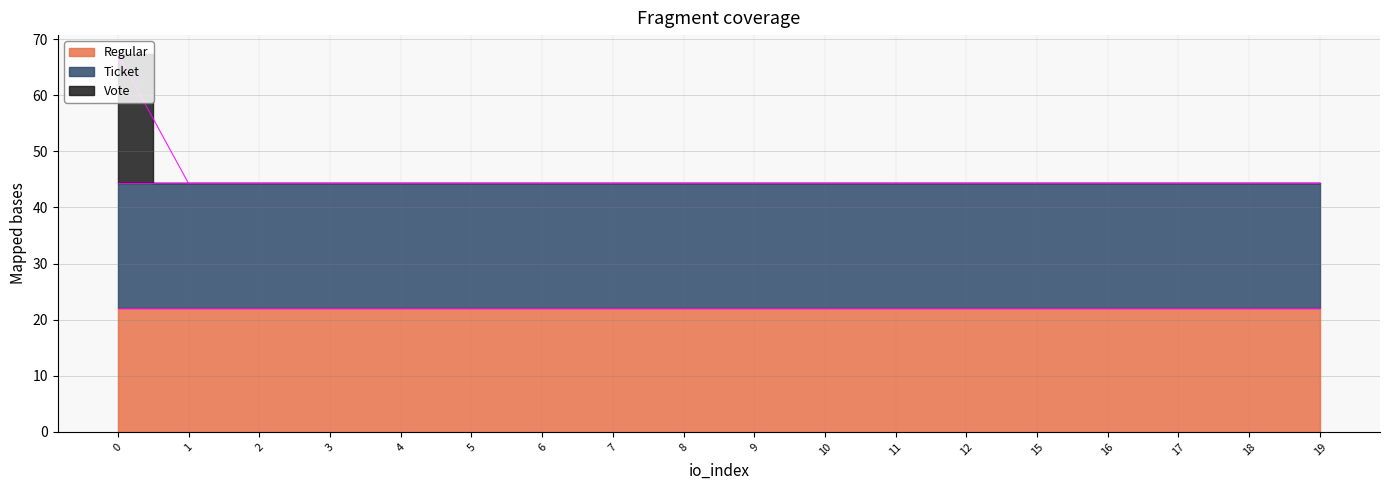

Which series changed the most between 2 and 11?

Regular